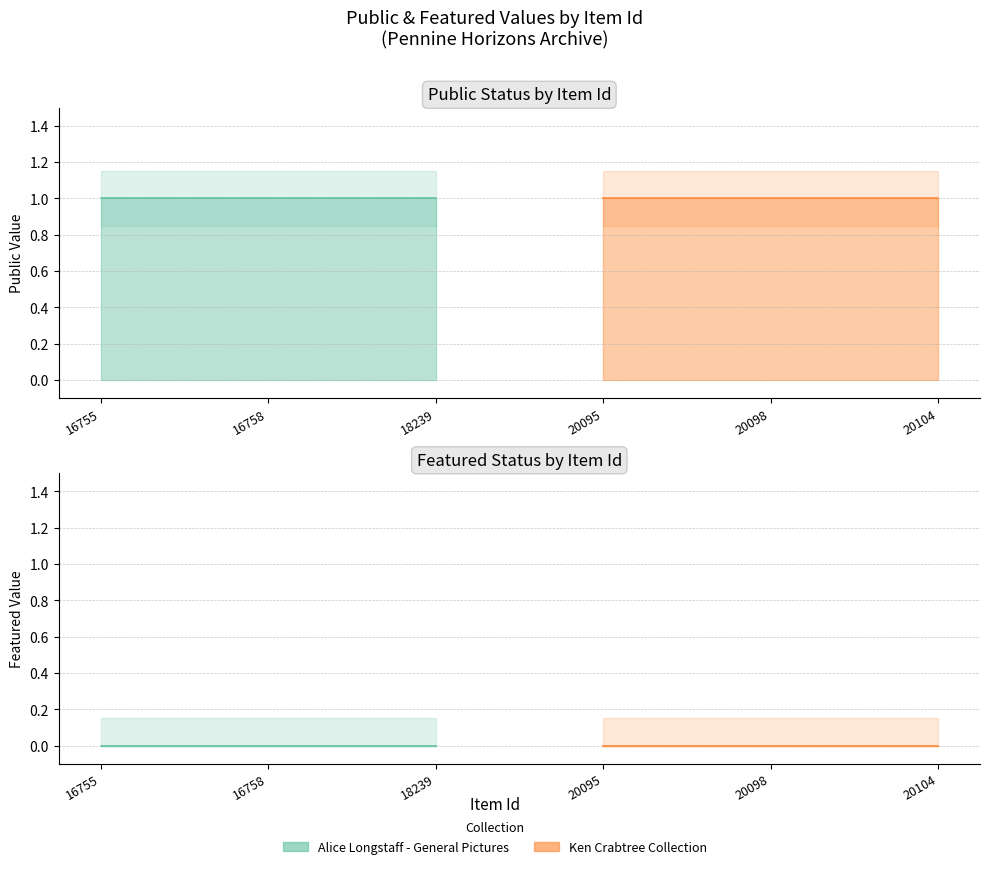

What is the average value of the public series?

1